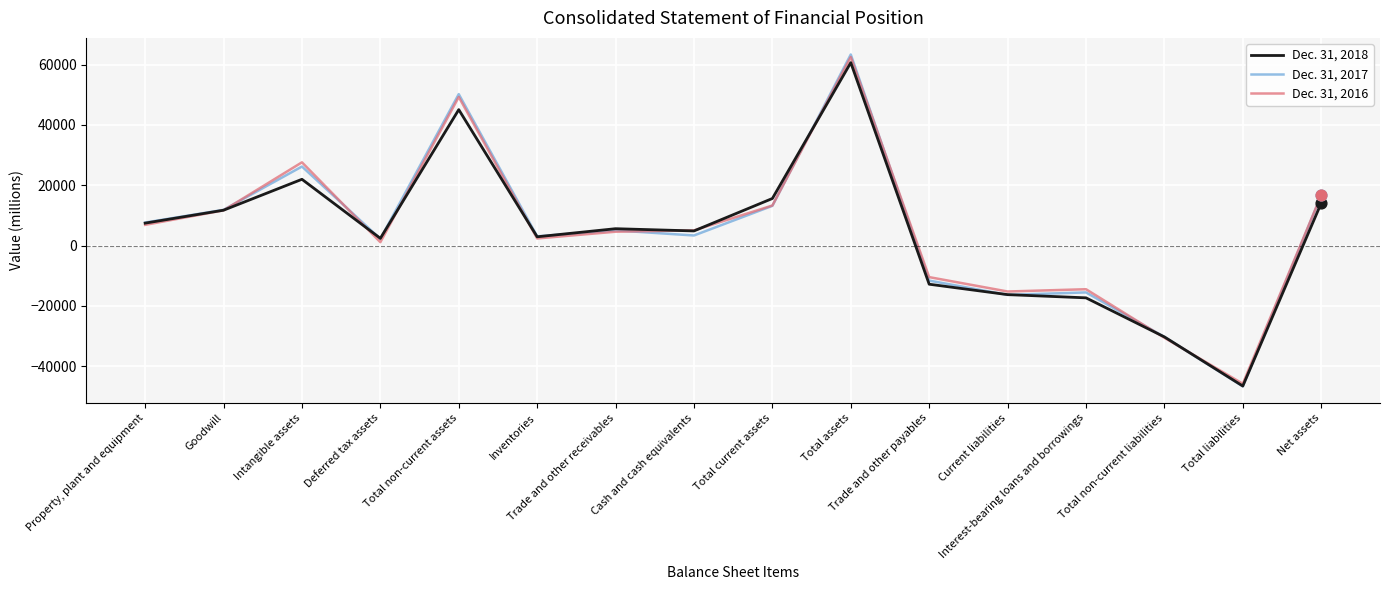

At which category is the sum across all series the highest?

Total assets